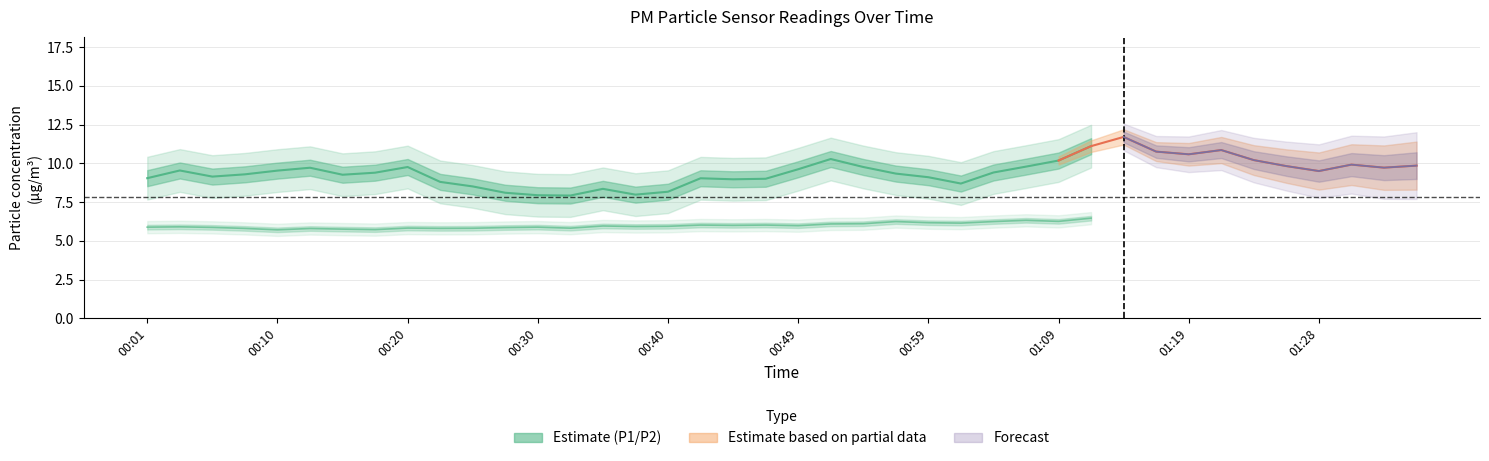

True or false: P2 and P1 cross at least once.

False